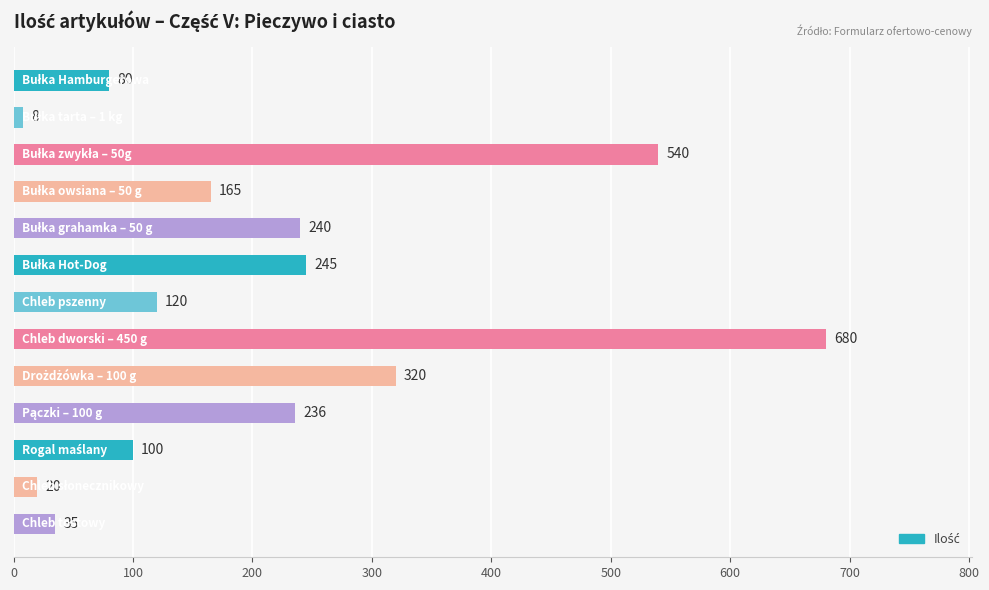

Reading bottom to top, transcribe all the data shown in this chart.

35	20	100	236	320	680	120	245	240	165	540	8	80